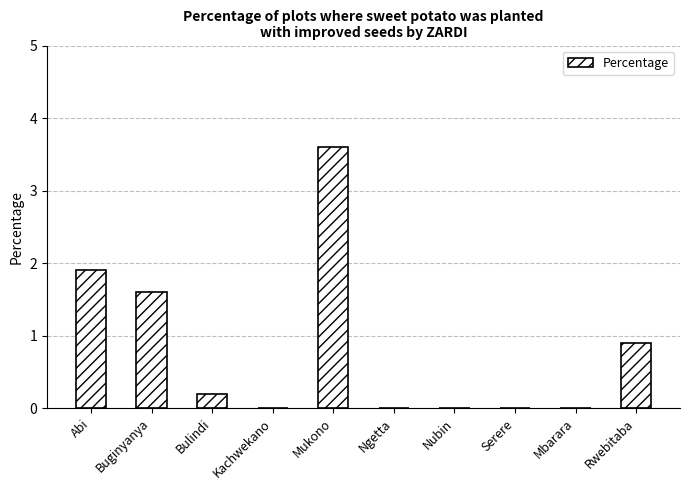

At which category does the chart reach its peak across all series?

Mukono